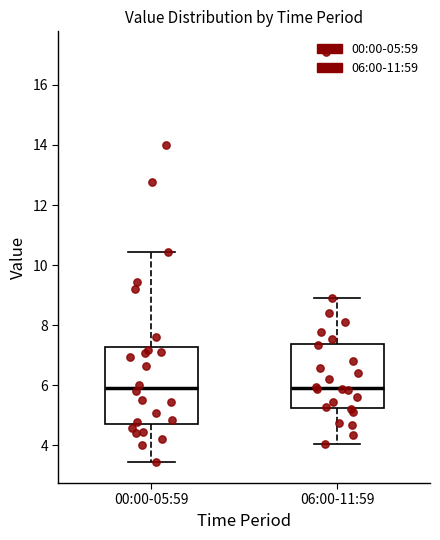

Which box is the tallest, from its lower edge to its upper edge?

00:00-05:59